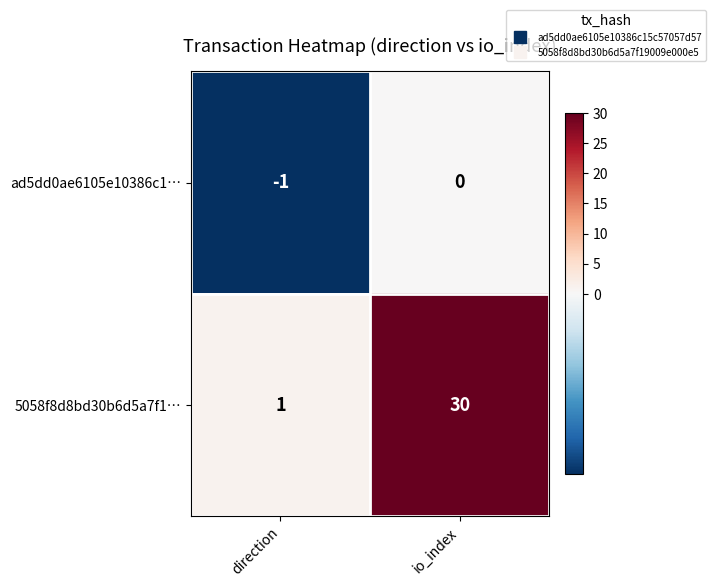

What is the sum of the 5058f8d8bd30b6d5a7f1… values at io_index and direction?

31